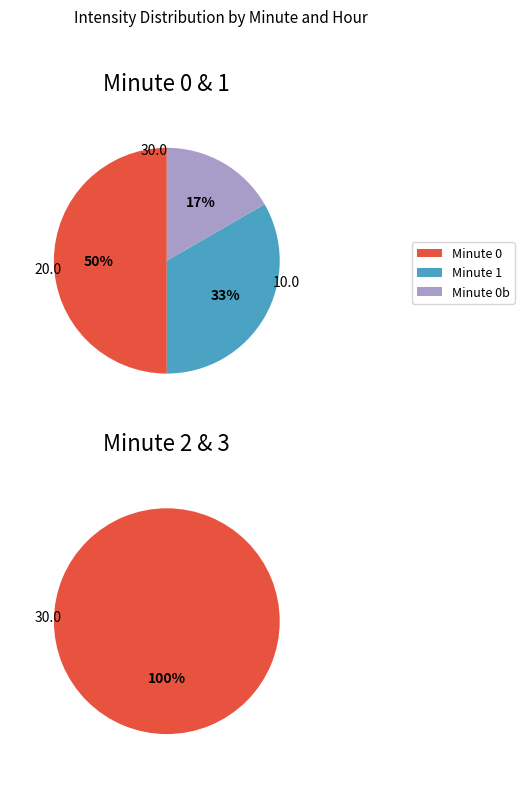

Which slice is the largest?

Minute 0